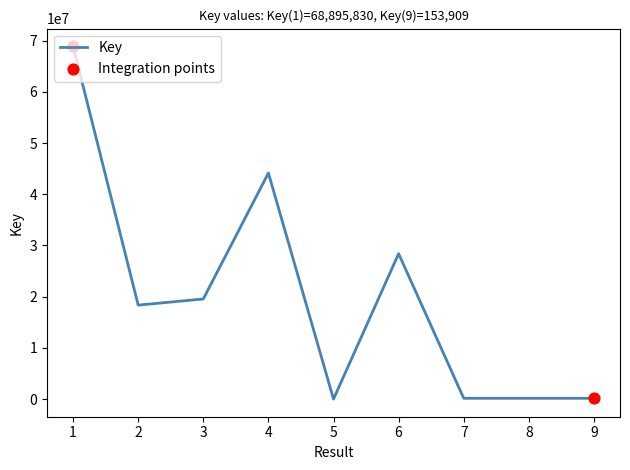

What is the ratio of the value at 7 to the value at 8?

1.0